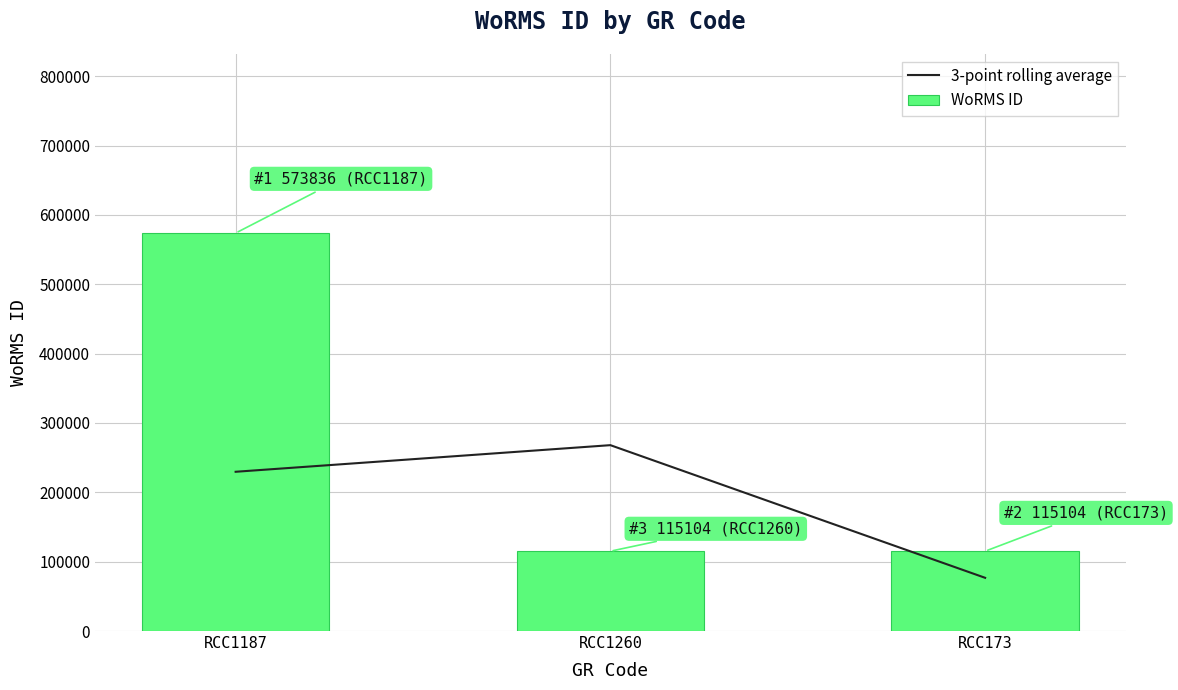

The value of 3-point rolling average at RCC1260 is 388362.5. True or false?

False